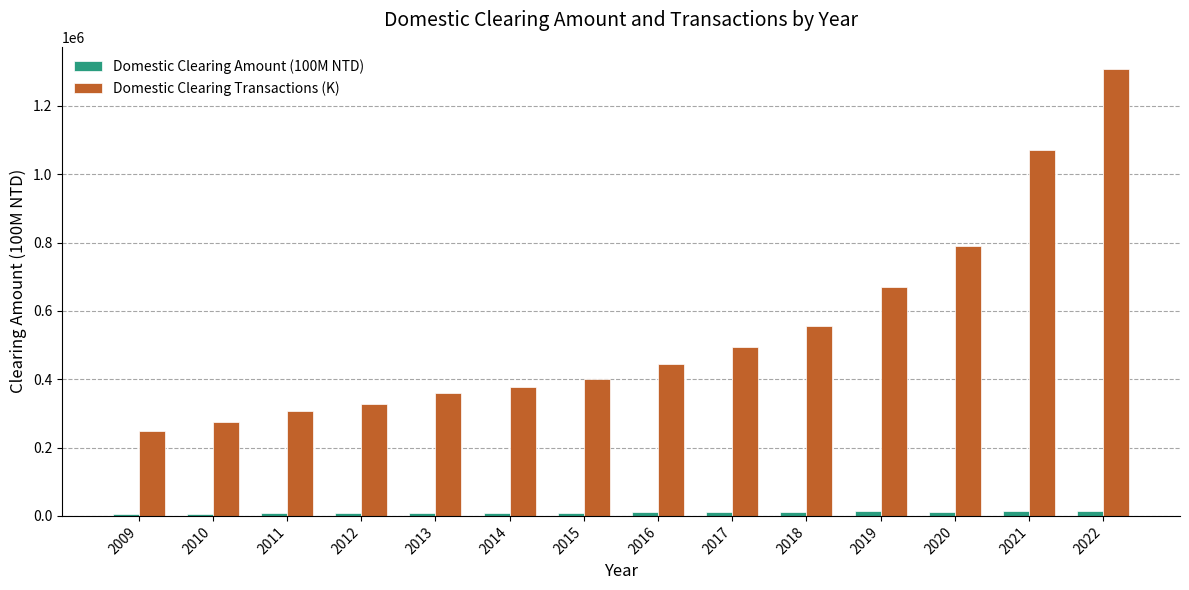

What is the difference between the highest and lowest values at 2009?

243346